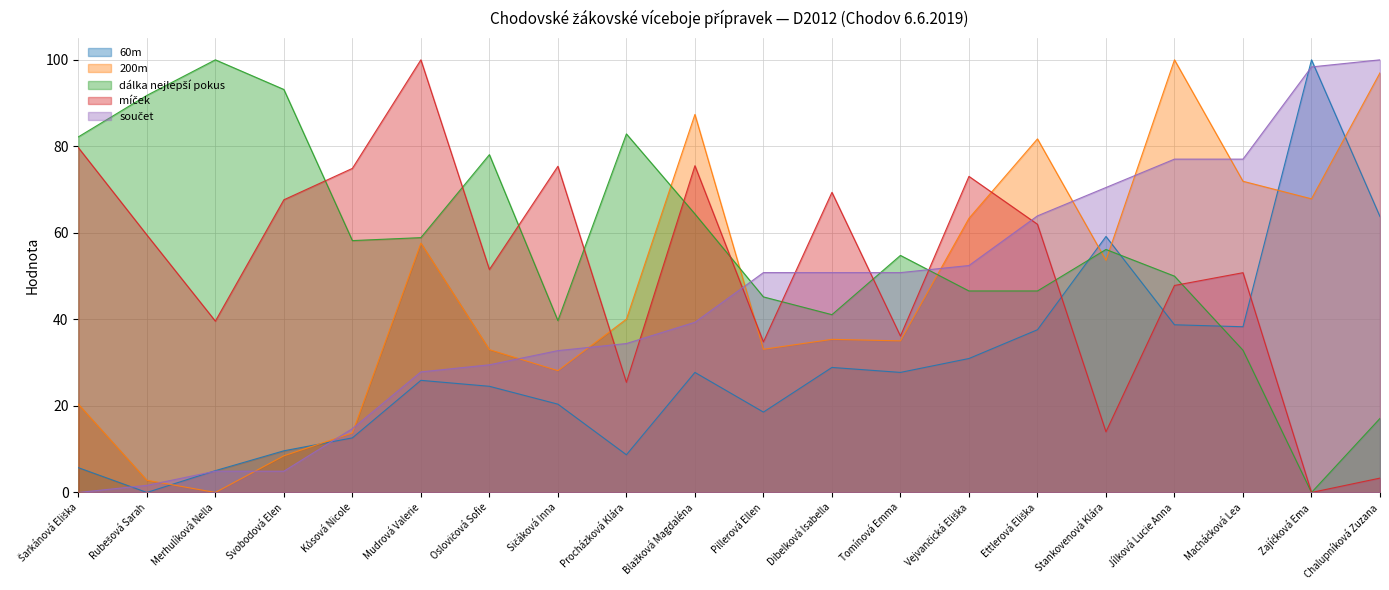

How many lines are shown in the chart?

5